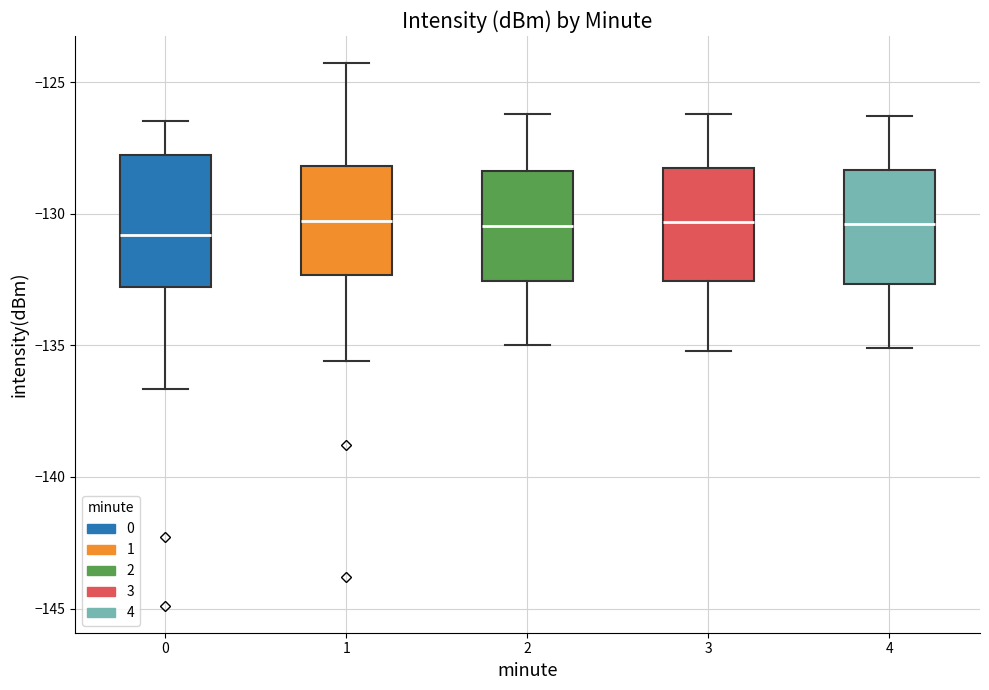

Reading left to right, read every box against the y-axis: the position of its median line, the range the box covers, and the ends of its whiskers. The values are not printed on the chart, so give them approximately, as read against the axis.

0: median -131.0, box -133.0 to -128.0, whiskers -136.5 to -126.5
1: median -130.5, box -132.5 to -128.0, whiskers -135.5 to -124.5
2: median -130.5, box -132.5 to -128.5, whiskers -135.0 to -126.0
3: median -130.5, box -132.5 to -128.0, whiskers -135.0 to -126.0
4: median -130.5, box -132.5 to -128.5, whiskers -135.0 to -126.5